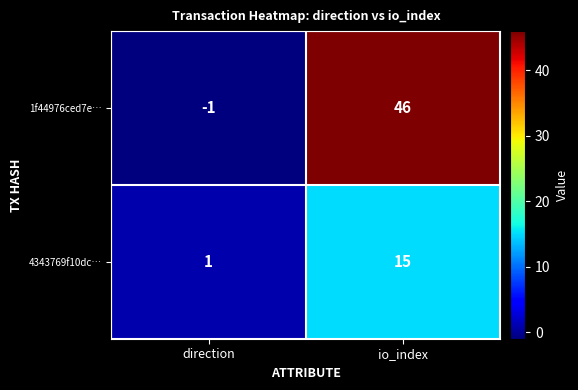

What is the difference between the maximum and minimum values in the 1f44976ced7e… series?

47